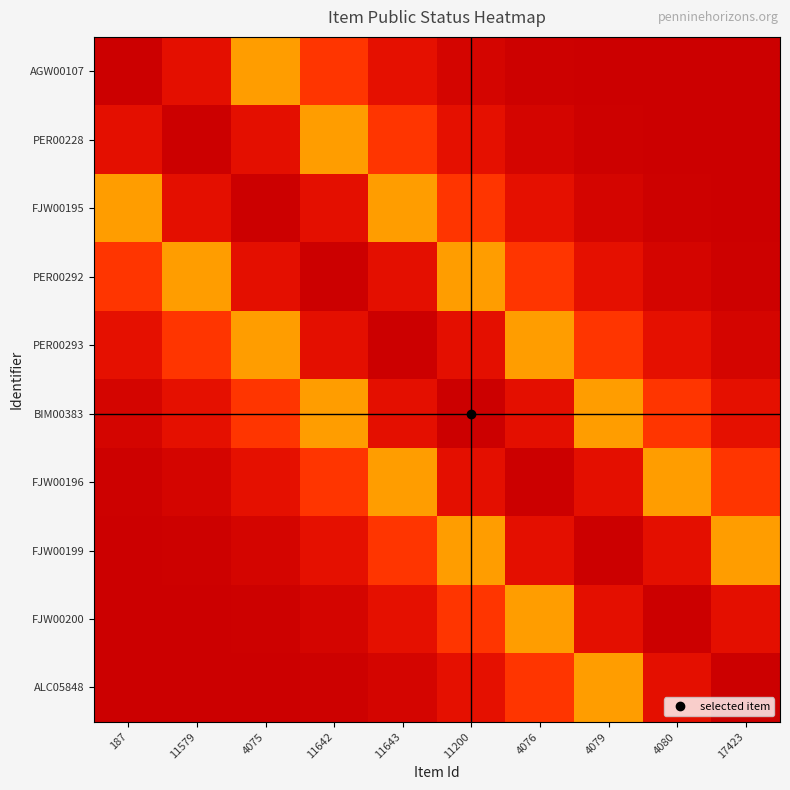

Count the number of categories in the chart.

10